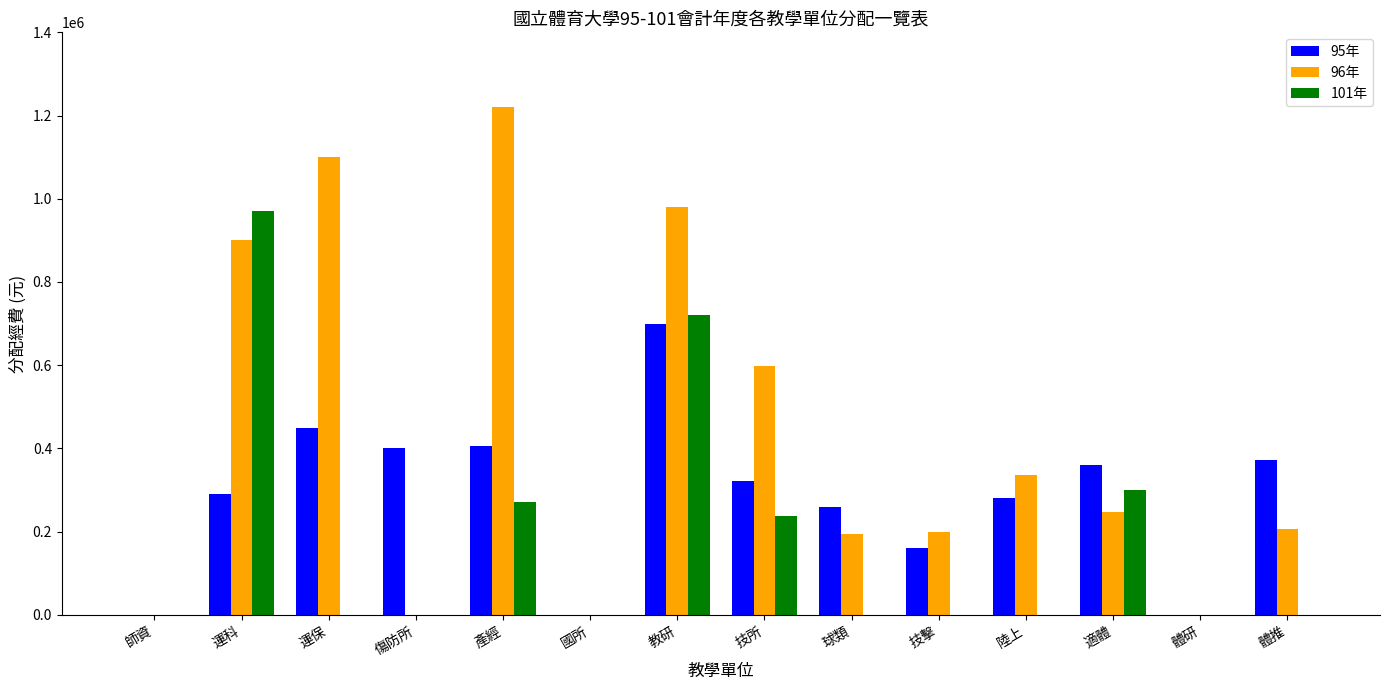

The 101年 series shows -384890 at 運保. True or false?

False